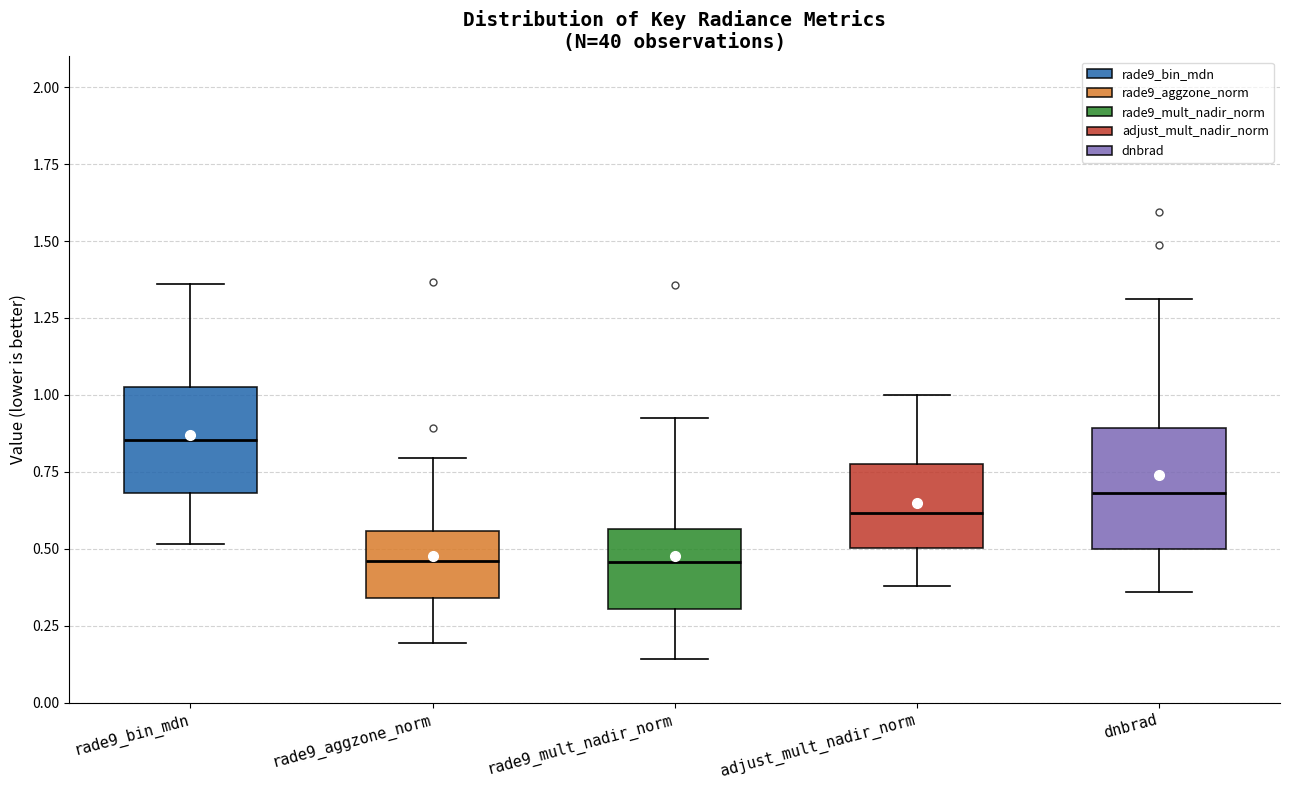

Which box is the tallest, from its lower edge to its upper edge?

dnbrad